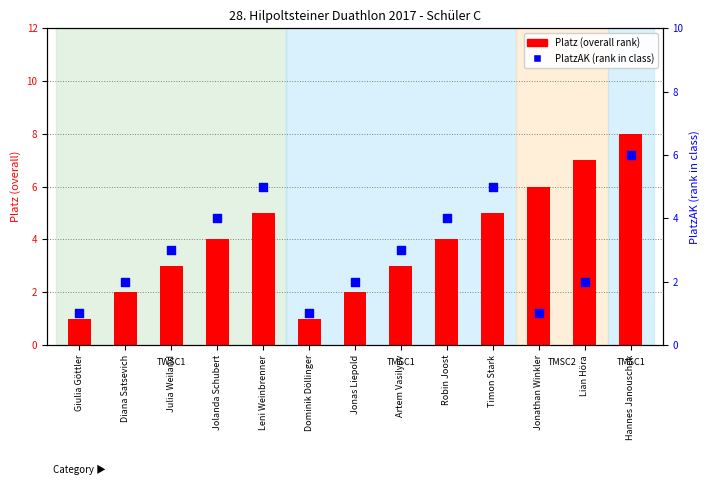

At which category is the sum across all series the highest?

Hannes Janouschek